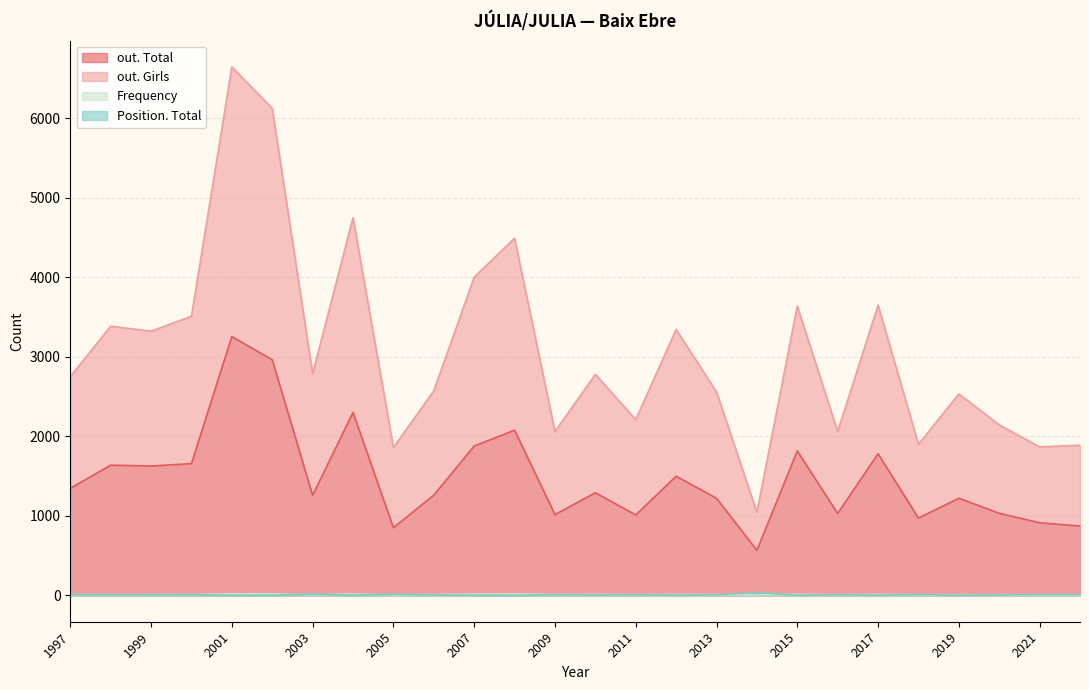

Reading left to right, list all the values displayed in this chart.

out. Total: 2022=871	2021=912	2020=1031	2019=1220	2018=971	2017=1780	2016=1029	2015=1815	2014=565	2013=1220	2012=1497	2011=1010	2010=1290	2009=1015	2008=2076	2007=1877	2006=1259	2005=850	2004=2299	2003=1256	2002=2961	2001=3253	2000=1656	1999=1625	1998=1636	1997=1345
out. Girls: 2022=1887	2021=1866	2020=2143	2019=2532	2018=1899	2017=3647	2016=2059	2015=3636	2014=1044	2013=2557	2012=3343	2011=2210	2010=2778	2009=2059	2008=4489	2007=4000	2006=2571	2005=1858	2004=4748	2003=2787	2002=6122	2001=6643	2000=3509	1999=3321	1998=3383	1997=2749
Frequency: 2022=5	2021=5	2020=6	2019=8	2018=6	2017=12	2016=7	2015=12	2014=4	2013=9	2012=11	2011=8	2010=11	2009=9	2008=18	2007=15	2006=10	2005=6	2004=16	2003=8	2002=18	2001=19	2000=10	1999=9	1998=9	1997=8
Position. Total: 2022=9	2021=10	2020=5	2019=2	2018=11	2017=2	2016=8	2015=1	2014=36	2013=6	2012=3	2011=7	2010=4	2009=7	2008=1	2007=2	2006=5	2005=15	2004=2	2003=18	2002=2	2001=1	2000=9	1999=7	1998=7	1997=10